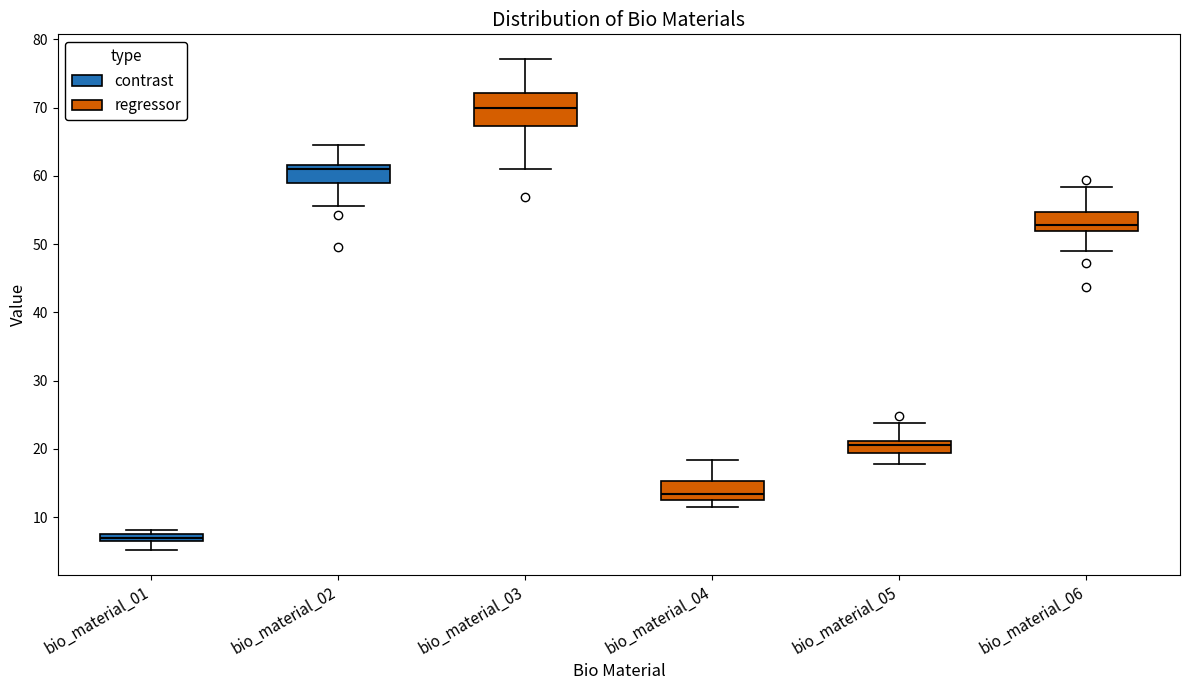

Comparing the boxes themselves (not the whiskers), which one is the tallest?

bio_material_03